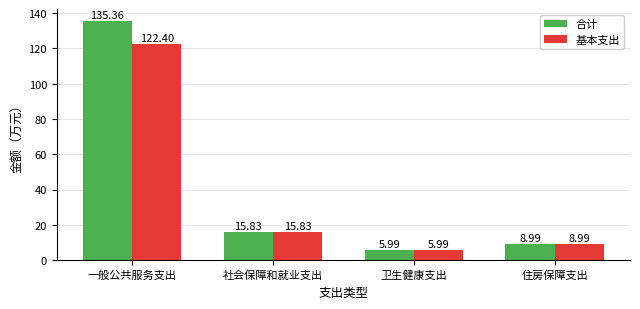

What is the difference between the maximum and minimum values in the 基本支出 series?

116.4